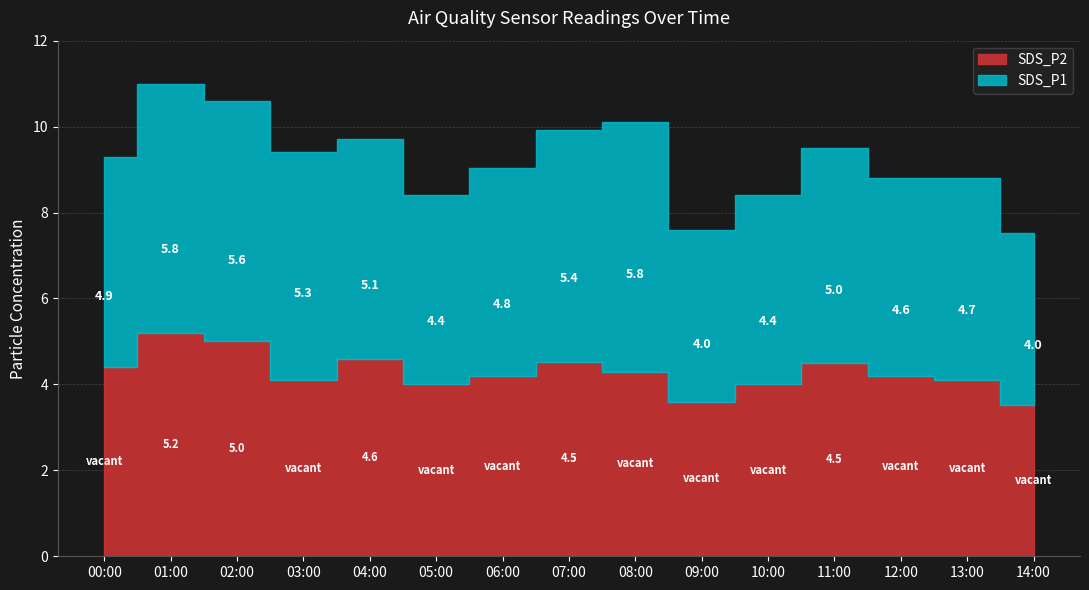

True or false: SDS_P1 and SDS_P2 intersect in this chart.

False